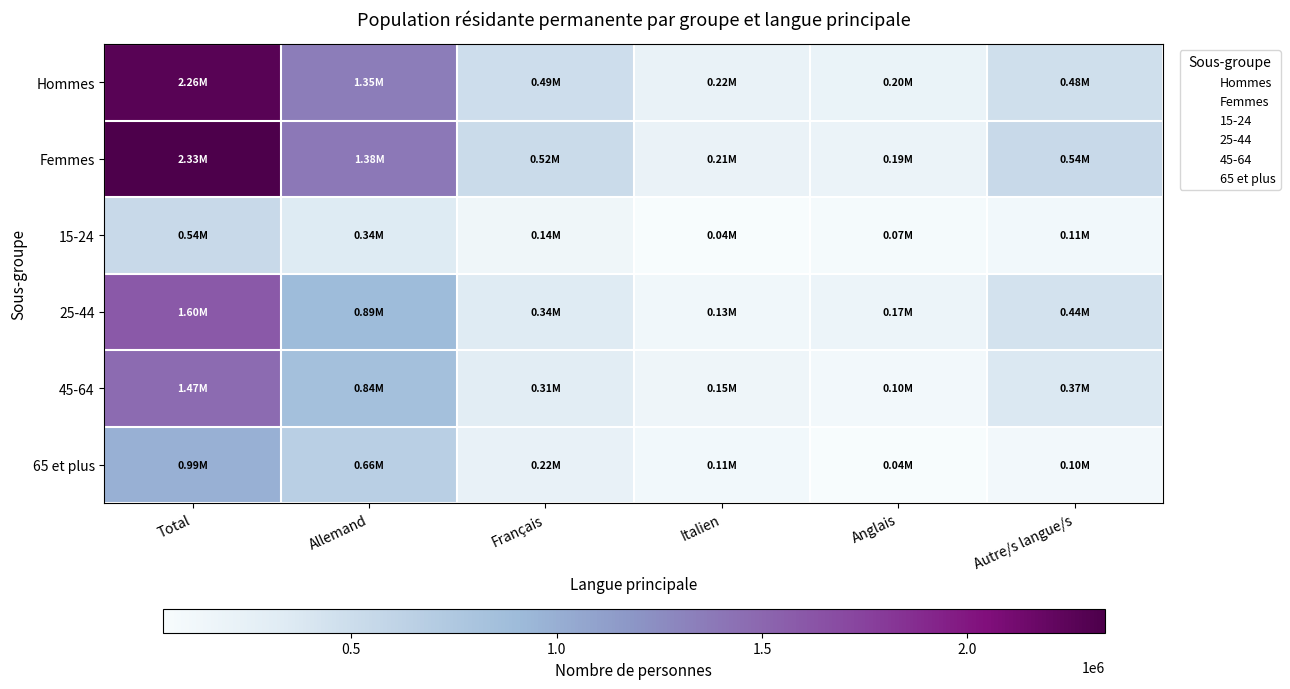

Which category has the lowest value across all series?

Anglais